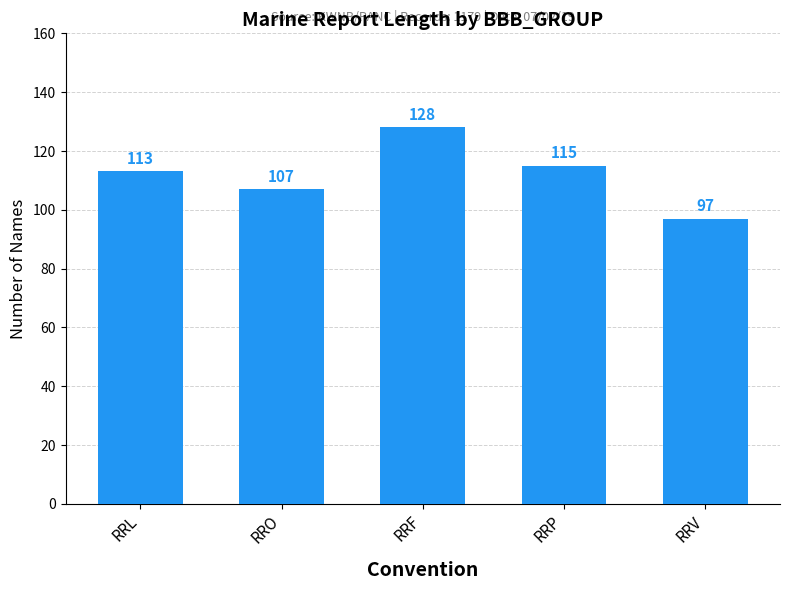

Are the bars horizontal?

No